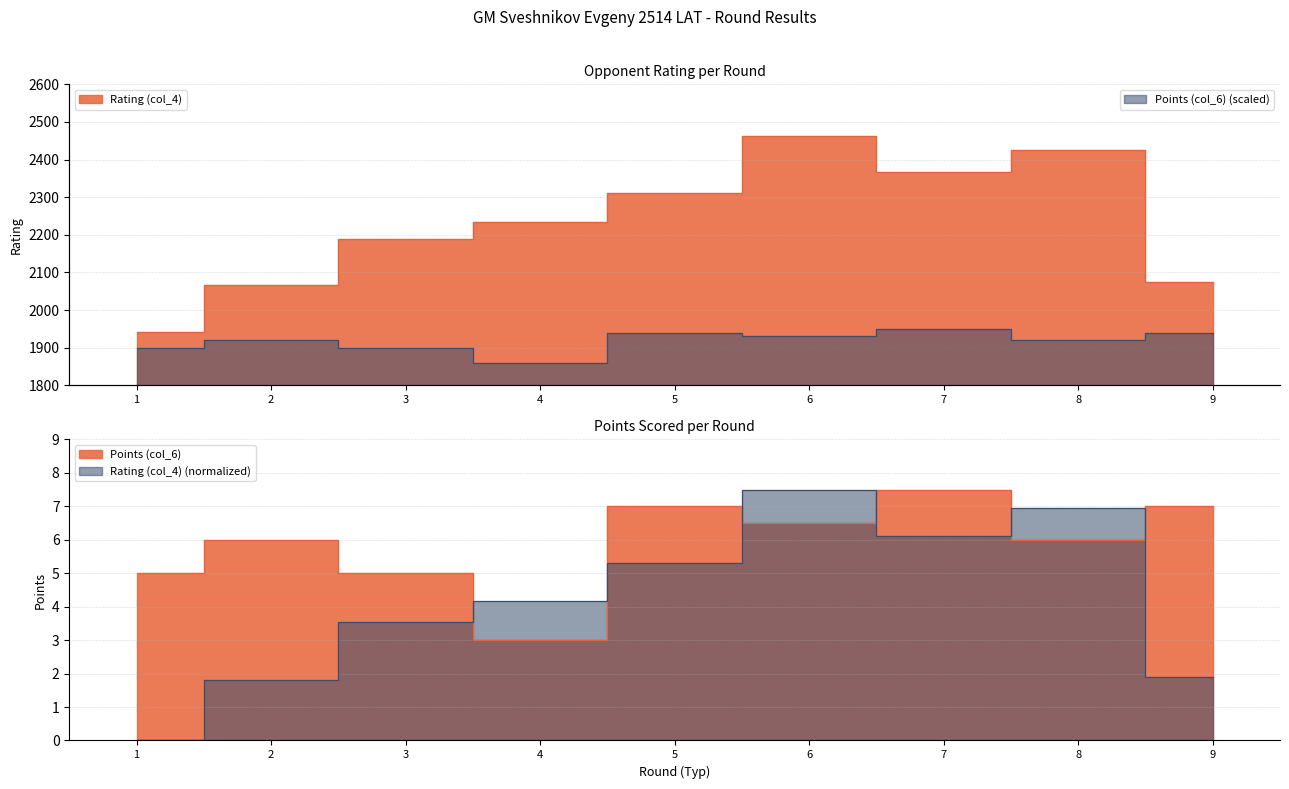

Rank the categories by Rating (col_4) value from highest to lowest.

6, 8, 7, 5, 4, 3, 9, 2, 1